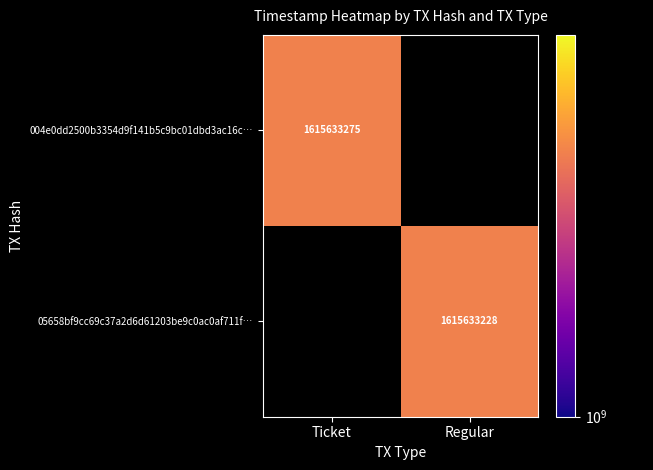

The 05658bf9cc69c37a2d6d61203be9c0ac0af711f series shows 0 at Ticket. True or false?

True